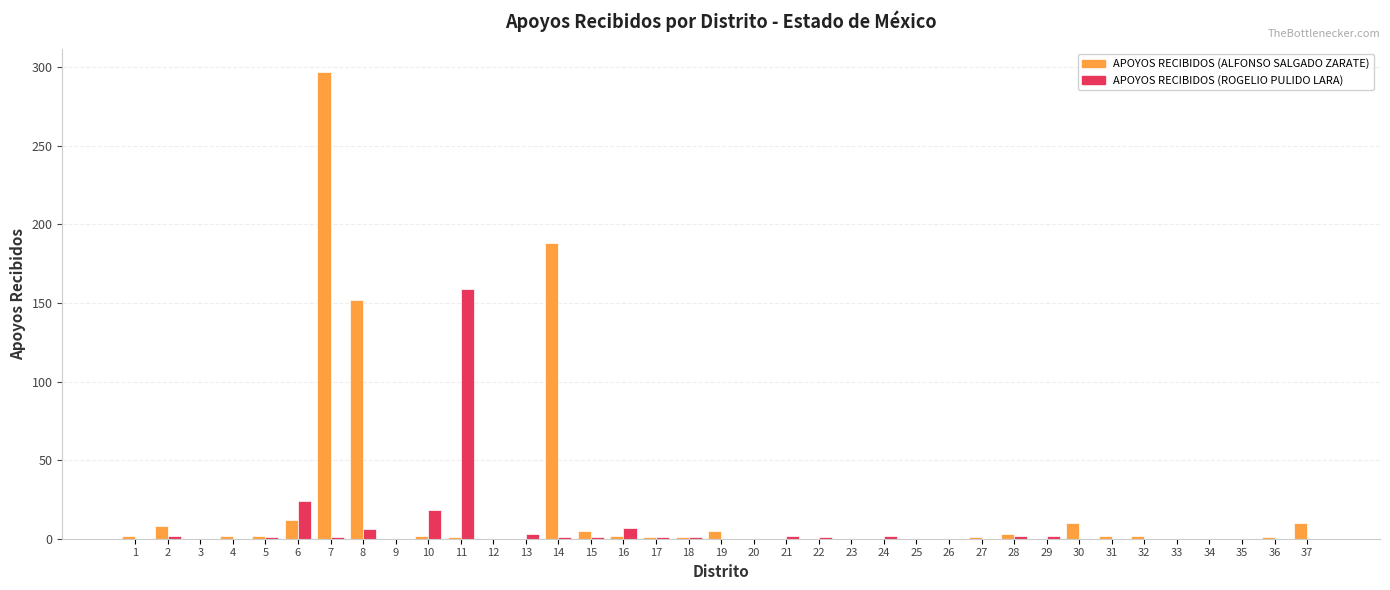

What is the maximum value shown in the chart?

297